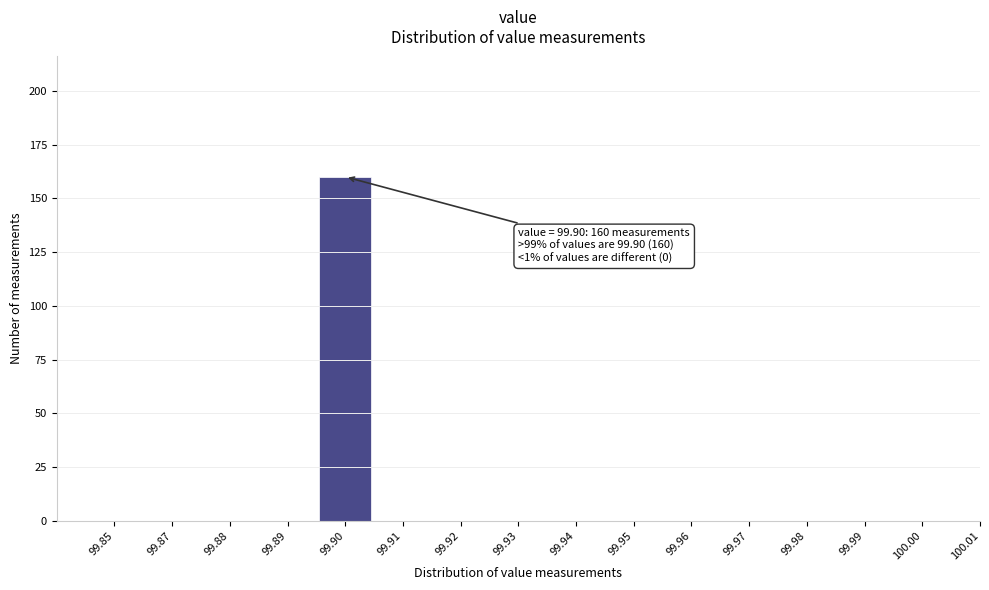

Reading right to left, extract all data points from this chart.

100.01=0	100.00=0	99.99=0	99.98=0	99.97=0	99.96=0	99.95=0	99.94=0	99.93=0	99.92=0	99.91=0	99.90=160	99.89=0	99.88=0	99.87=0	99.85=0